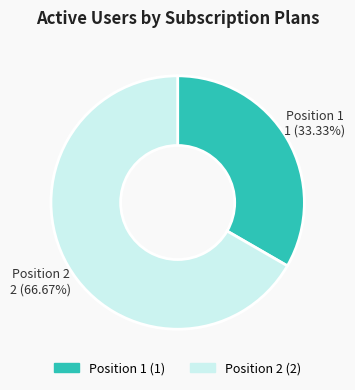

To the nearest percent, what is the combined percentage of Position 2 and Position 1?

100%